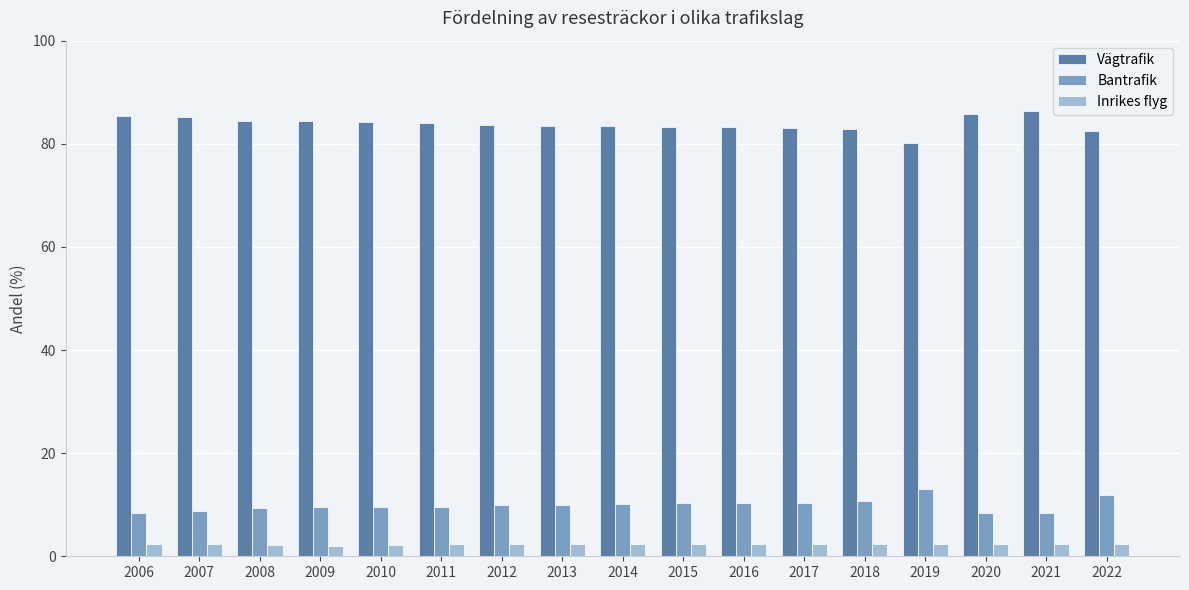

Which series has the largest total across all categories?

Vägtrafik